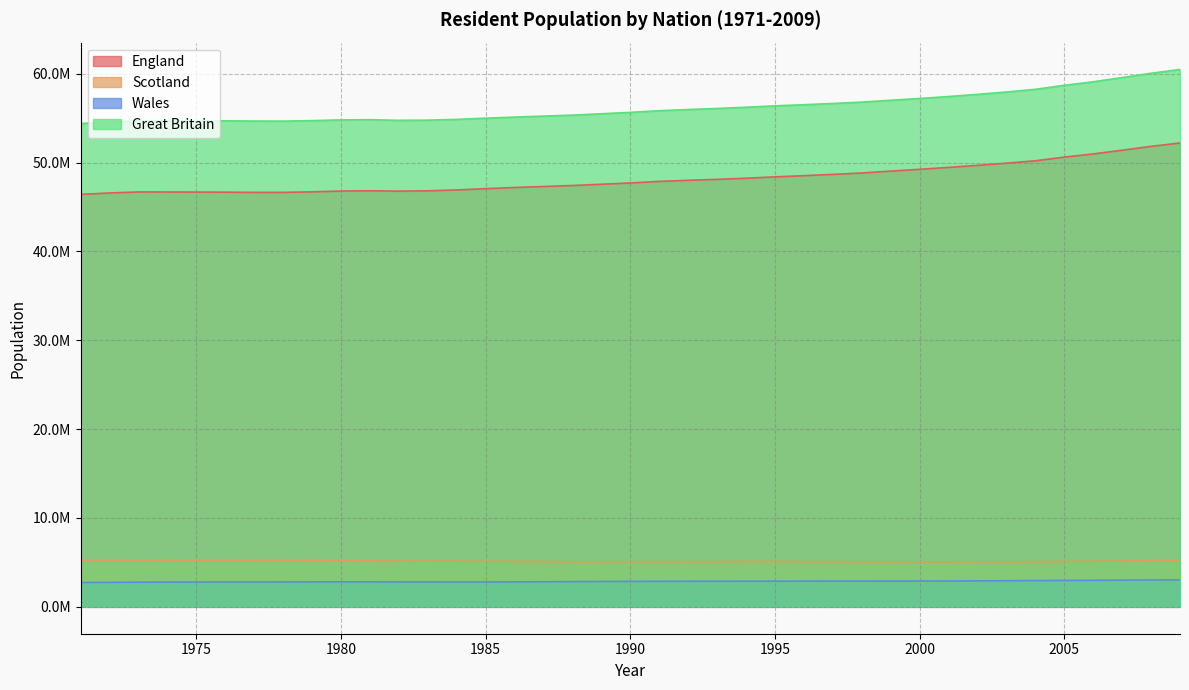

How many values in the Great Britain series are below 55641912?

19